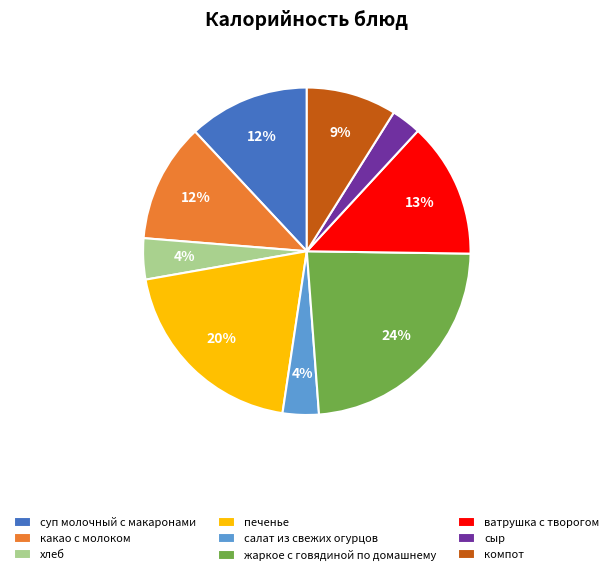

To the nearest percent, what percentage of the pie is сыр?

3%